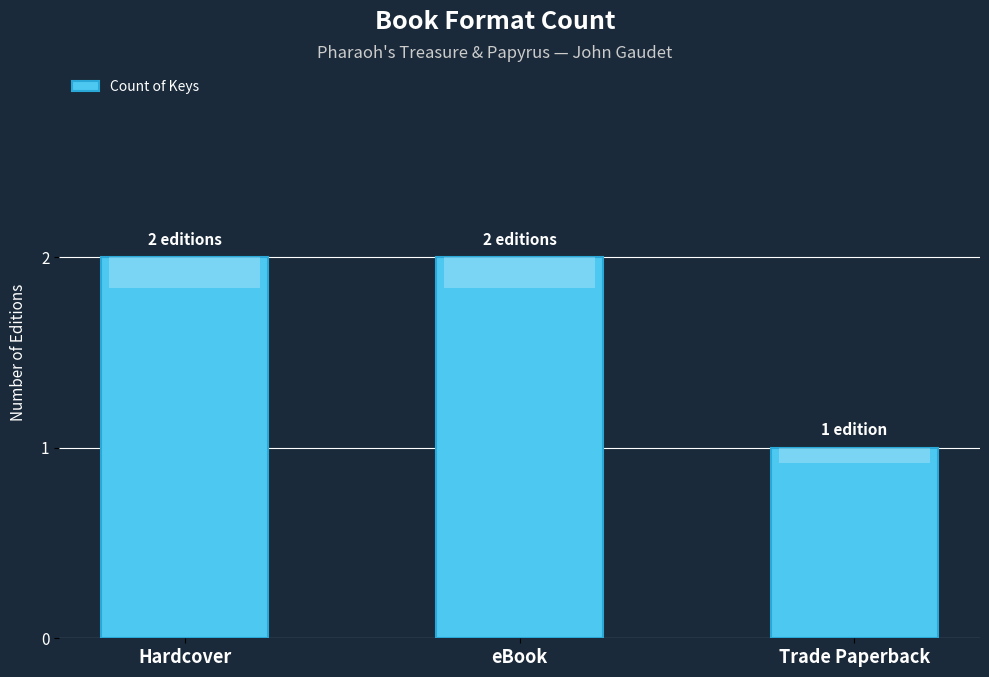

How many values are below 2?

1